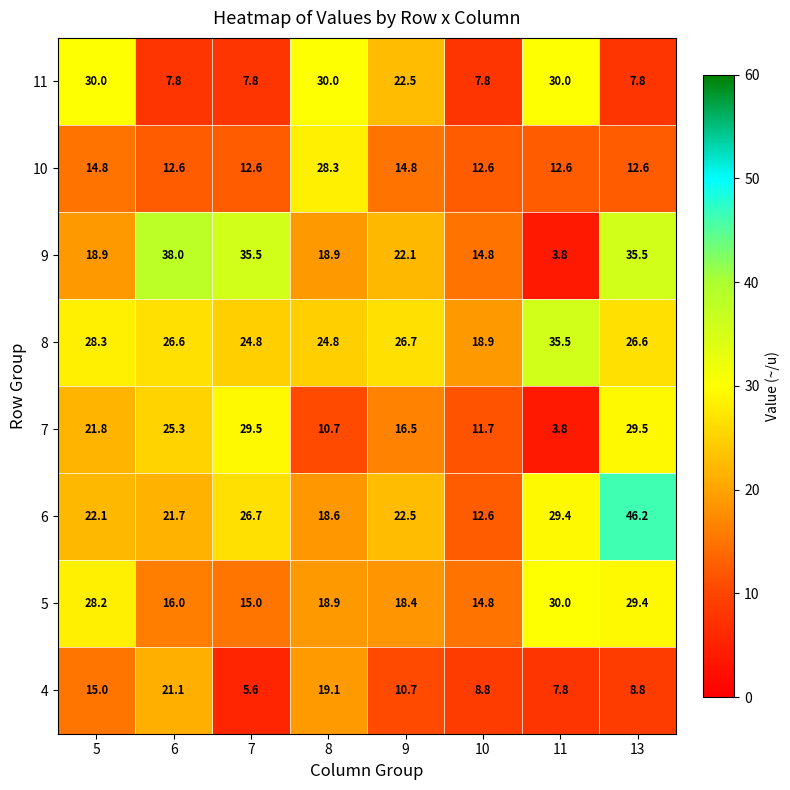

What is the difference between the 9 values at 6 and 13?

2.5